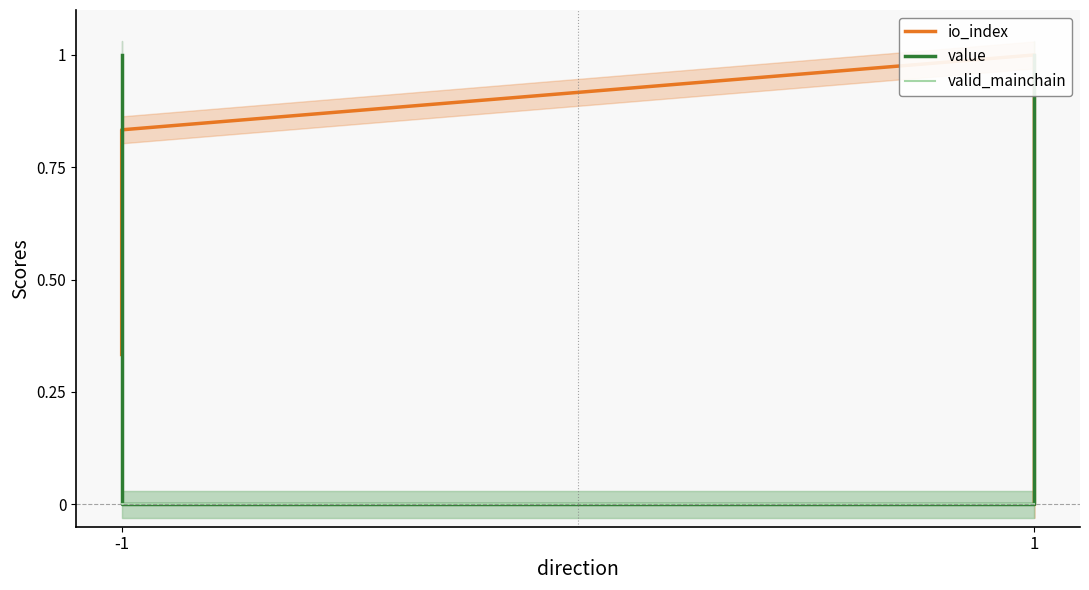

Where is value nearest to the value 0?

-1